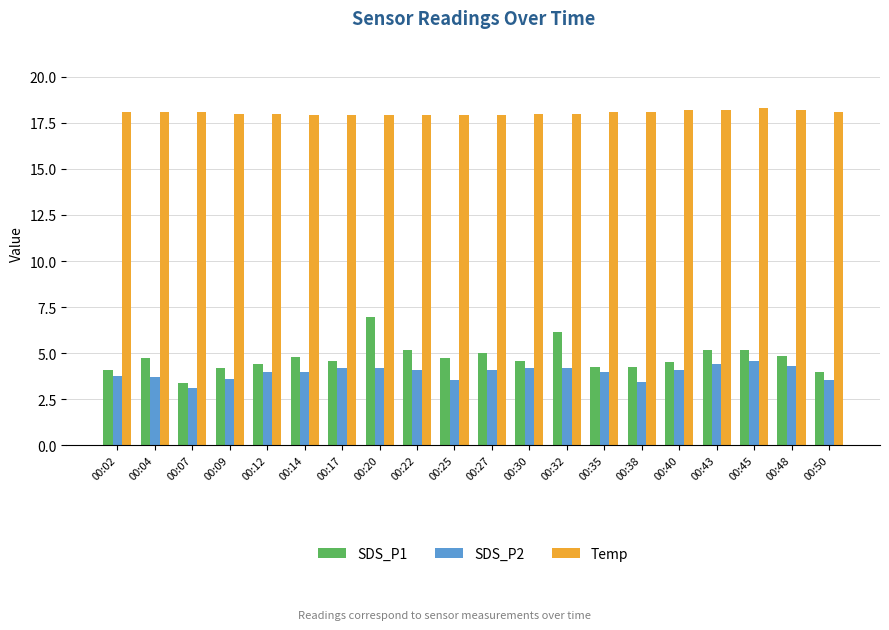

What is the average value of the SDS_P2 series?

4.0